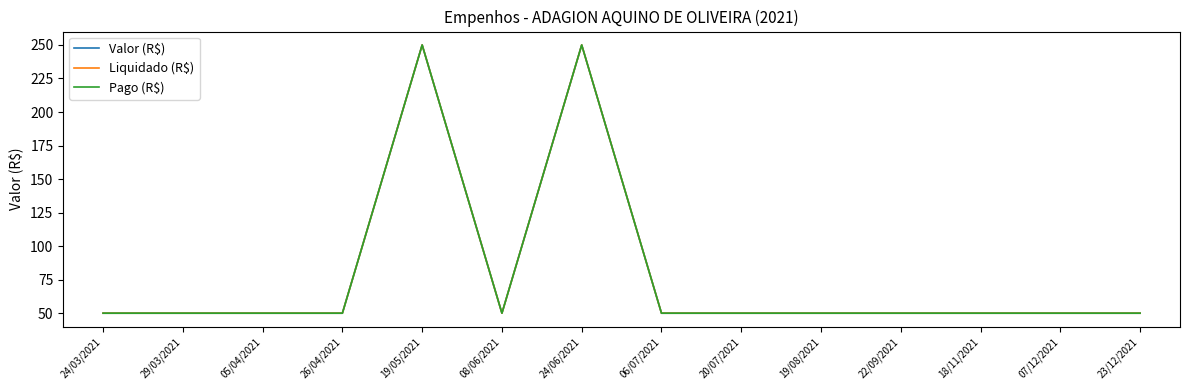

Is this an area chart (filled region under the line)?

No